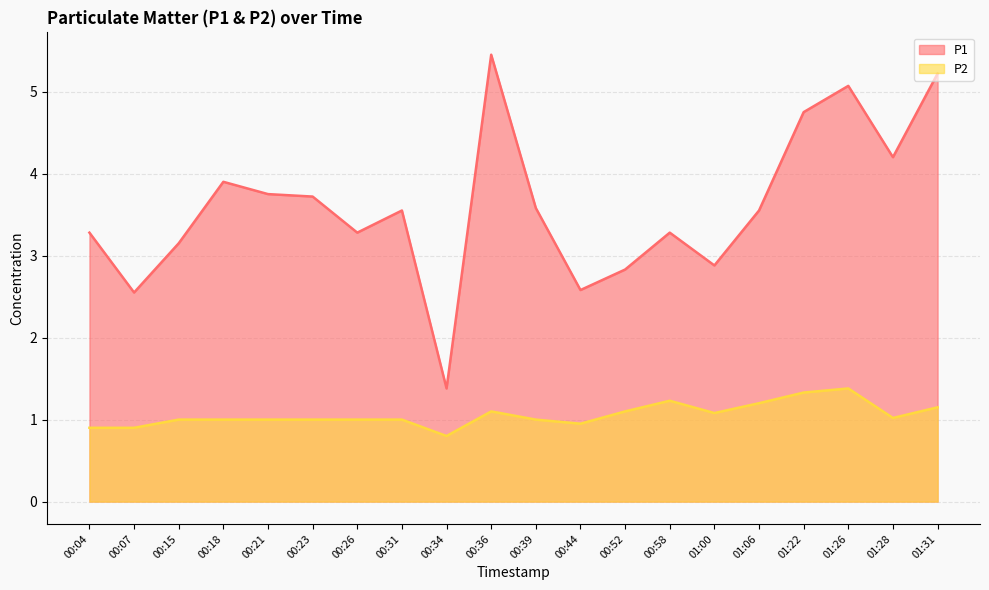

True or false: P1 has a value of 2.9 at 01:00.

True